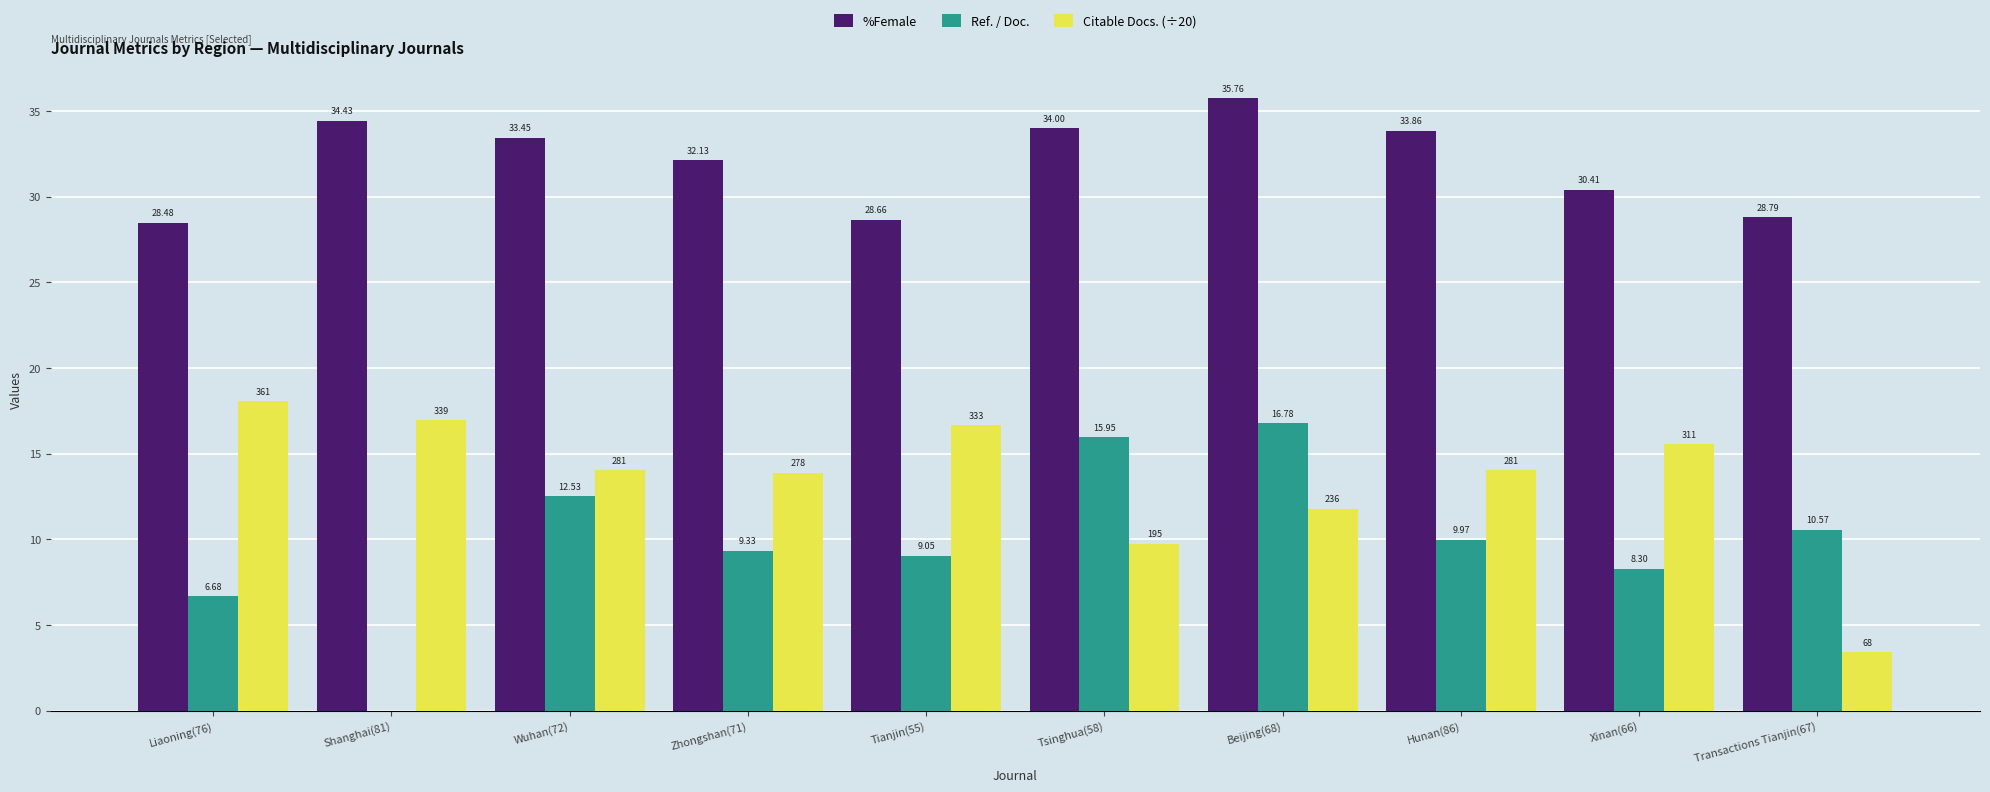

Count the number of data series in this chart.

3